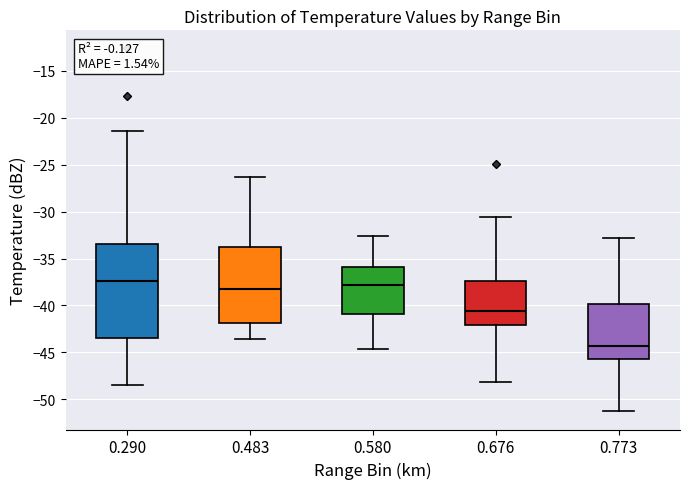

Where is the upper edge of the box at x = 0.676 on the y-axis? The values are not printed on the chart, so give them approximately, as read against the axis.

-37.5